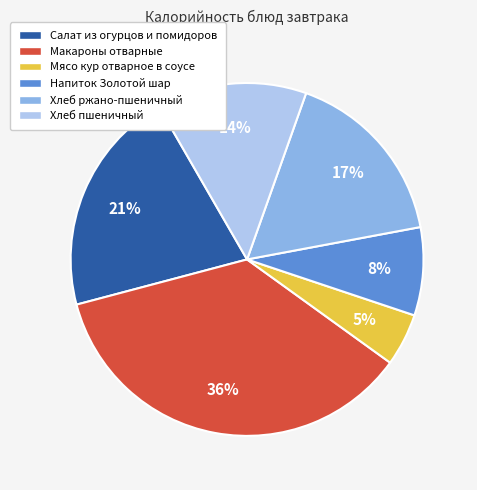

Is the sum of Хлеб ржано-пшеничный and Хлеб пшеничный greater than half?

No